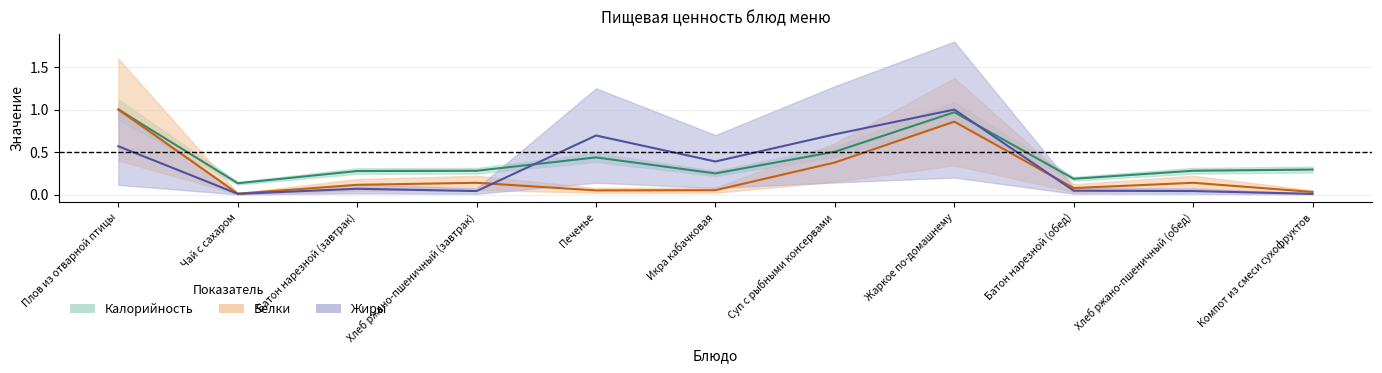

Between which two adjacent categories do Жиры and Белки first intersect?

Хлеб ржано-пшеничный (завтрак) and Печенье